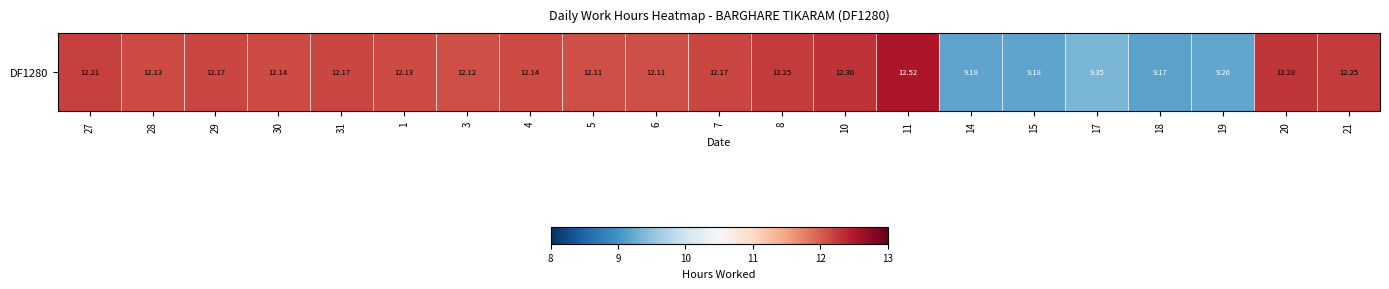

What is the smallest value displayed?

9.2